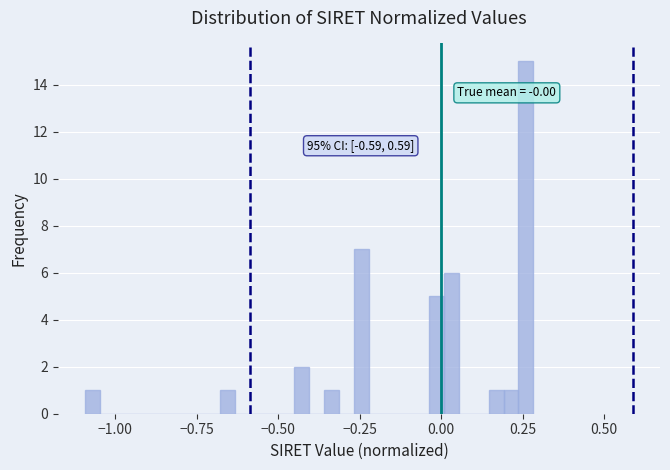

Around what value on the x-axis is the tallest bar? Give the approximate position of its centre, as read against the axis.

0.25